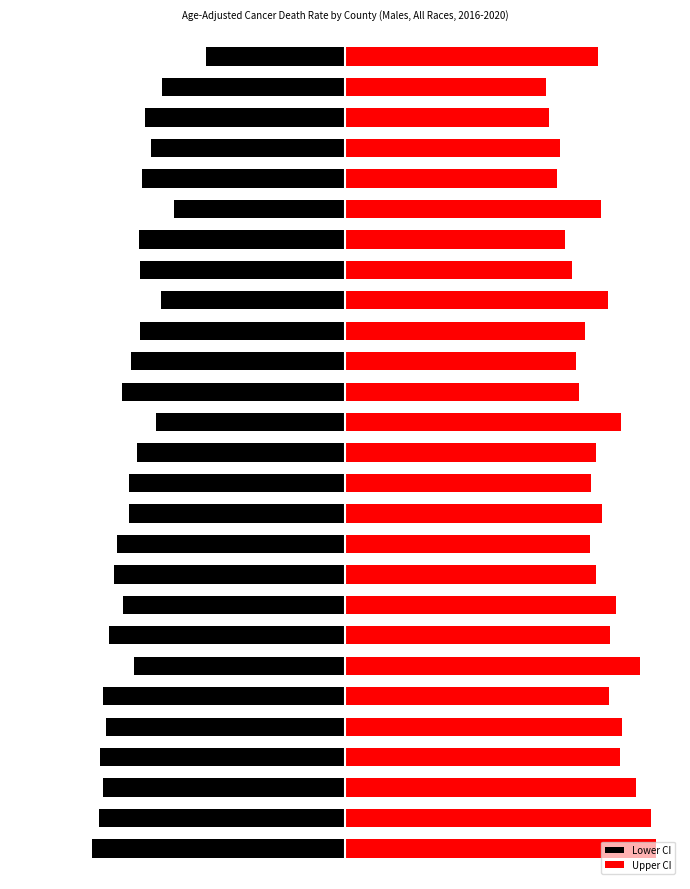

Which series has the largest total across all categories?

Upper CI